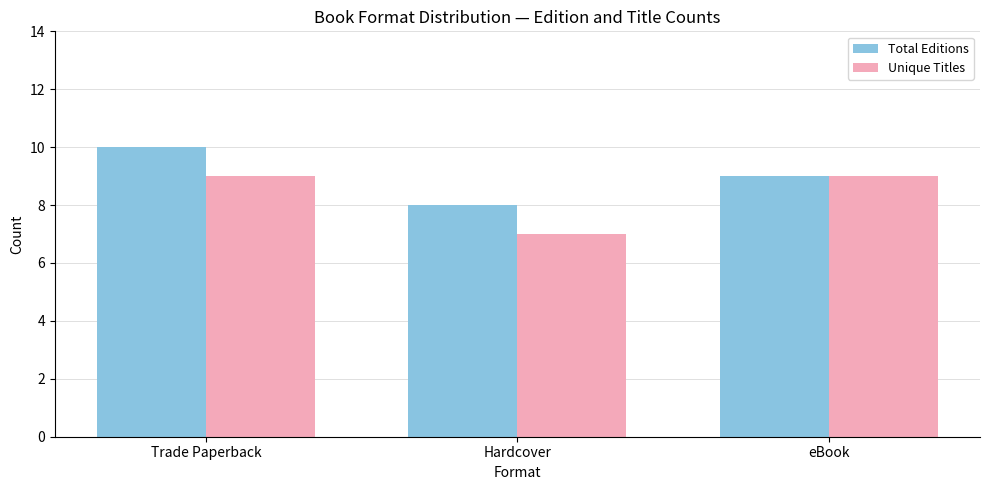

Rank the series at Hardcover from highest to lowest value.

Total Editions, Unique Titles